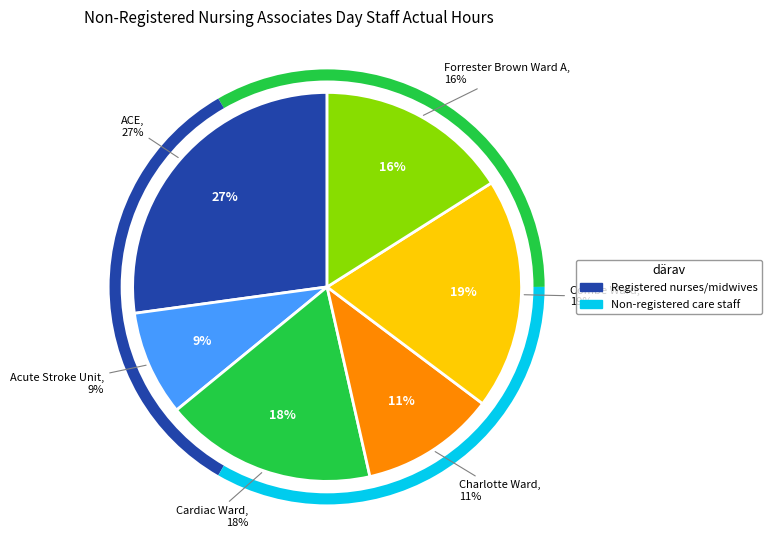

Is the sum of Acute Stroke Unit and Forrester Brown Ward A greater than half?

No